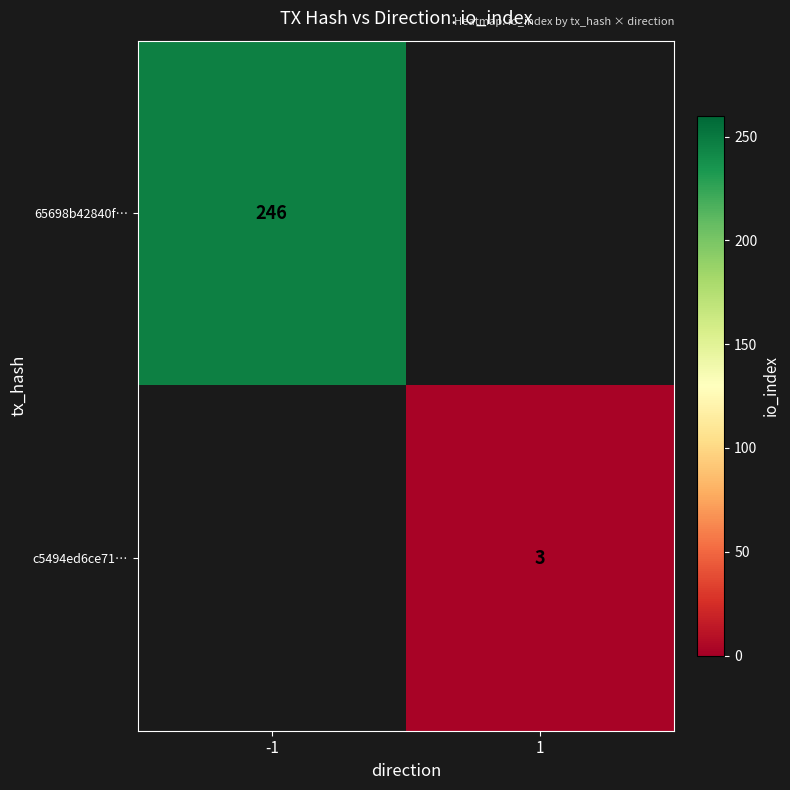

True or false: c5494ed6ce71… has a value of 3 at 1.

True